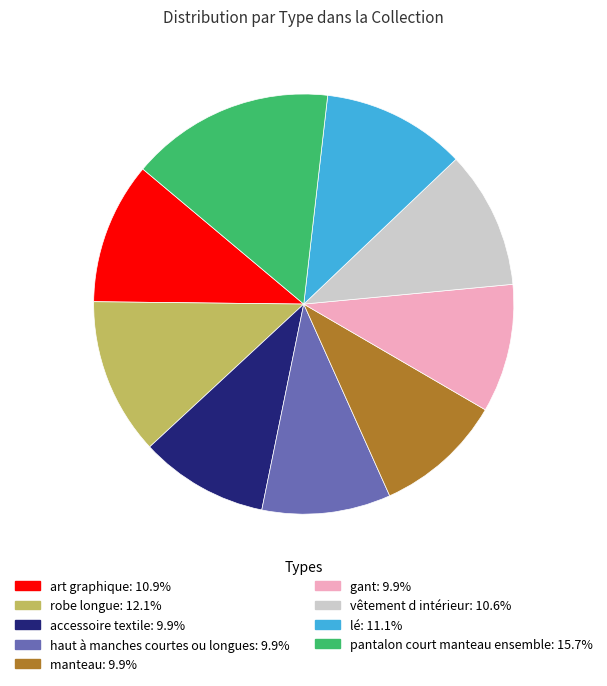

Do art graphique and vêtement d intérieur together represent more than half of the pie?

No